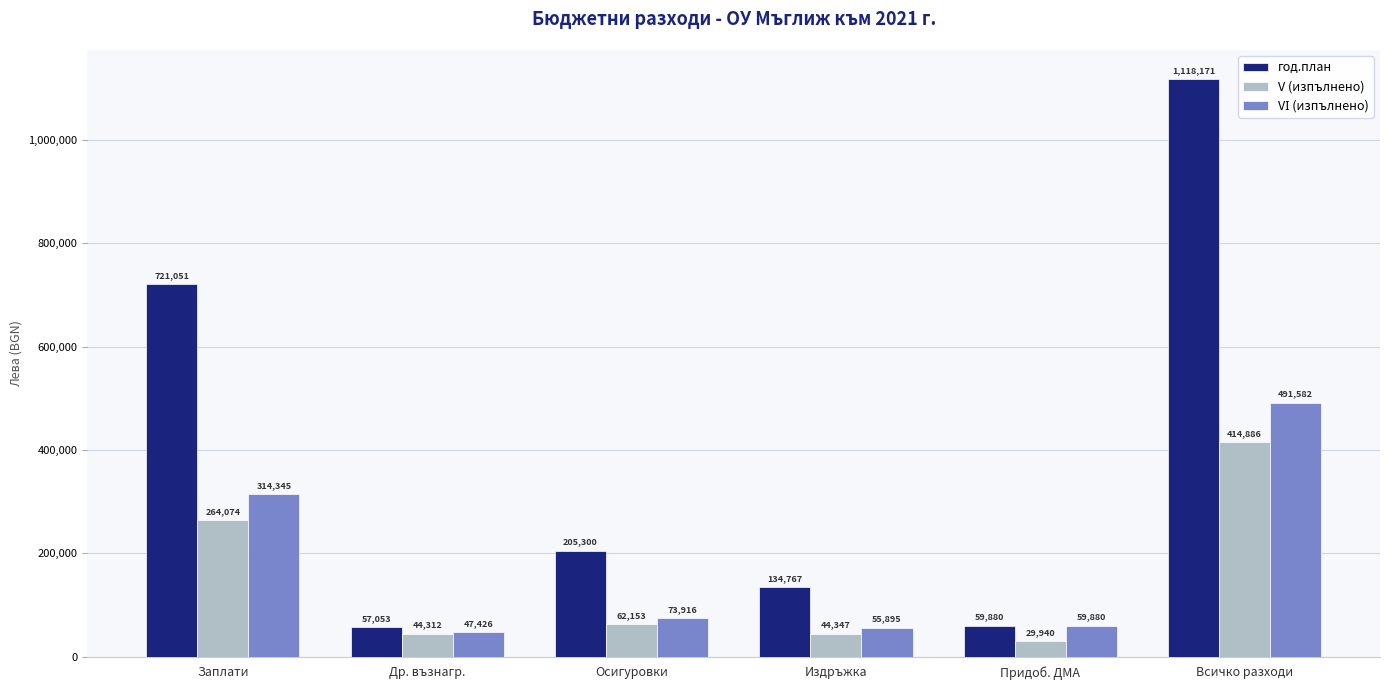

Does the chart contain stacked bars?

No